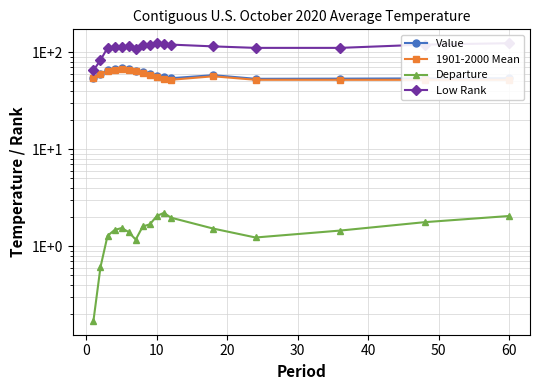

Reading left to right, transcribe all the data shown in this chart.

Value: 54.3	60.1	65.0	67.6	68.2	67.0	64.7	62.3	59.4	57.0	55.2	54.0	58.1	53.2	53.5	53.8	54.0
1901-2000 Mean: 54.1	59.5	63.7	66.2	66.6	65.6	63.5	60.7	57.8	55.0	53.0	52.0	56.5	52.0	52.0	52.0	52.0
Departure: 0.2	0.6	1.3	1.5	1.5	1.4	1.2	1.6	1.7	2.0	2.2	2.0	1.5	1.2	1.4	1.8	2.0
Low Rank: 65.0	83.0	111.0	113.0	114.0	117.0	109.0	118.0	119.0	124.0	123.0	120.0	115.0	111.0	111.0	120.0	124.0